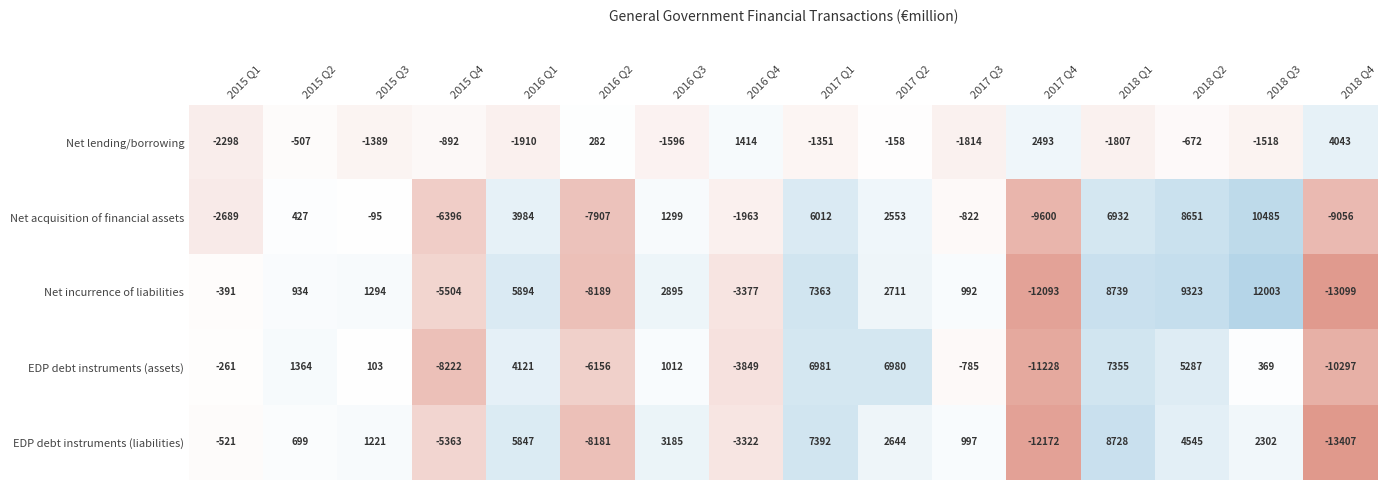

True or false: Net incurrence of liabilities has a value of 3734 at 2016 Q1.

False